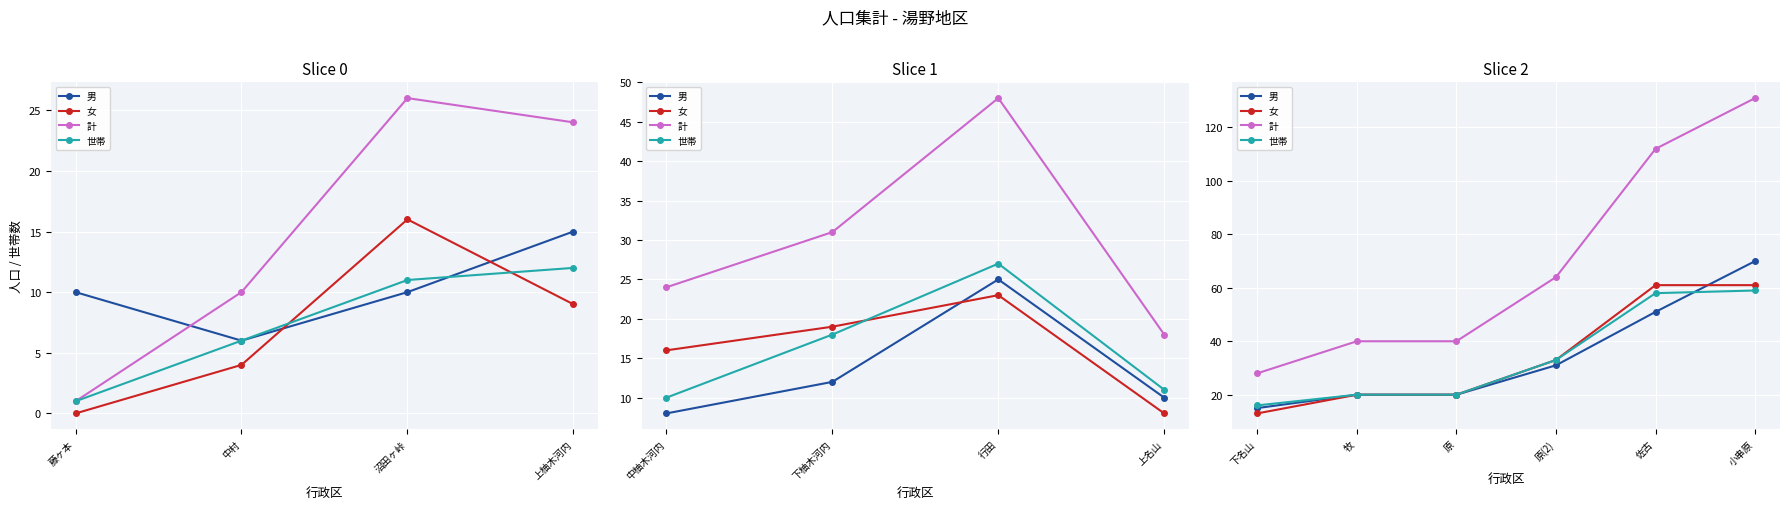

What is the label of the 5th point from the right?

牧